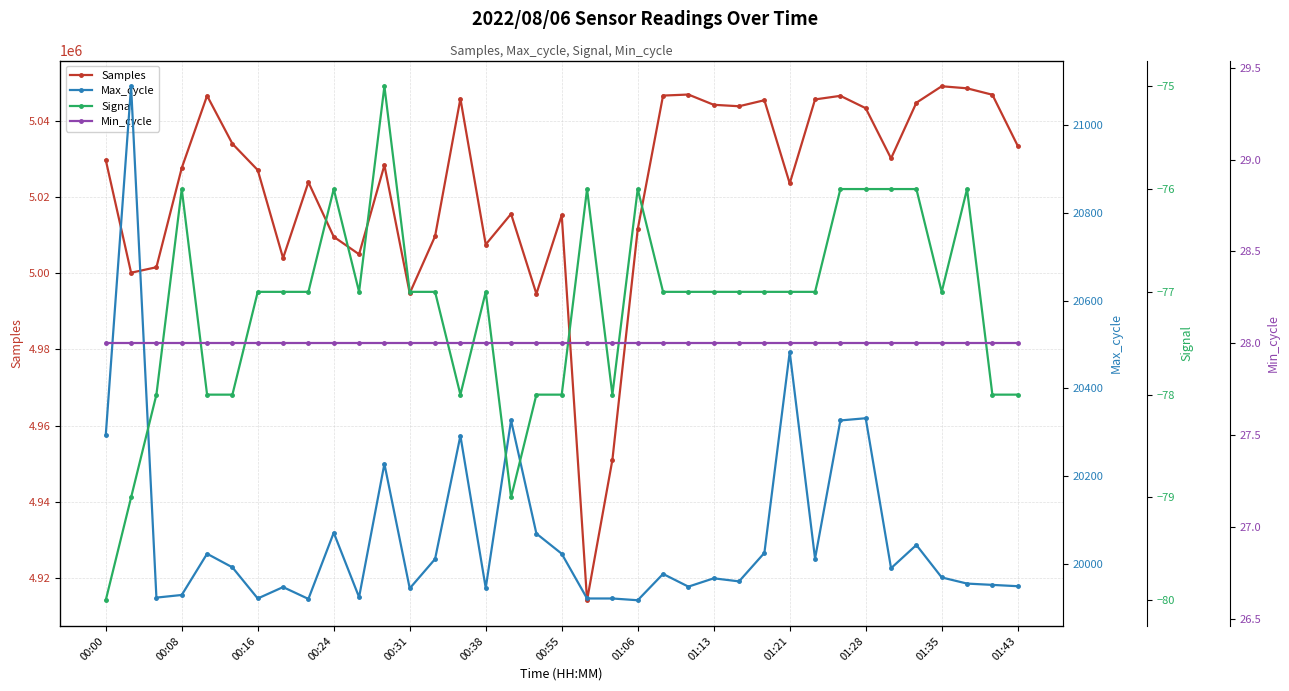

Which series has the largest total across all categories?

Samples